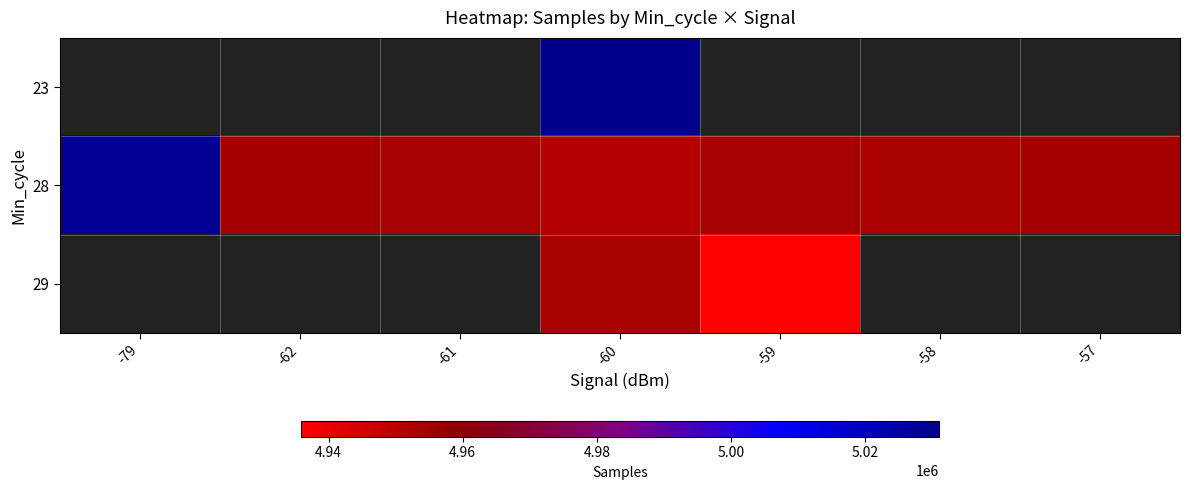

True or false: 28 has a value of 7127641.6 at -58.

False